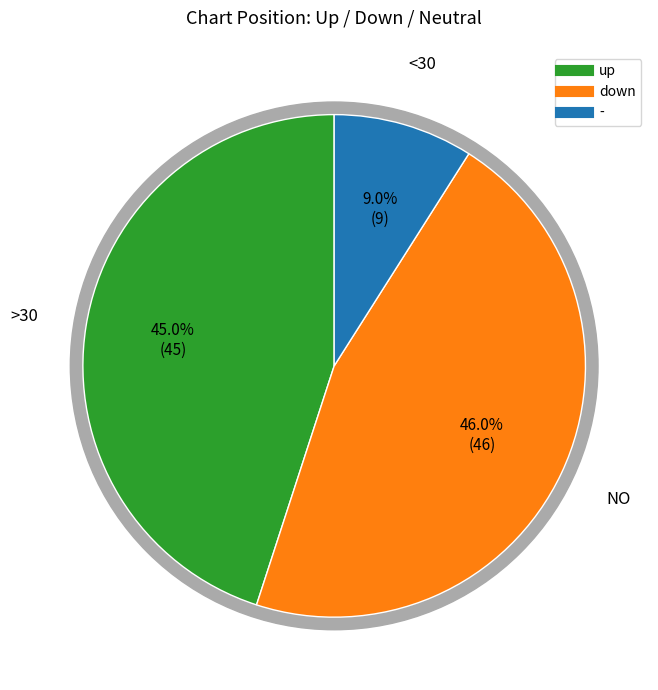

True or false: - accounts for 9% of the total.

True